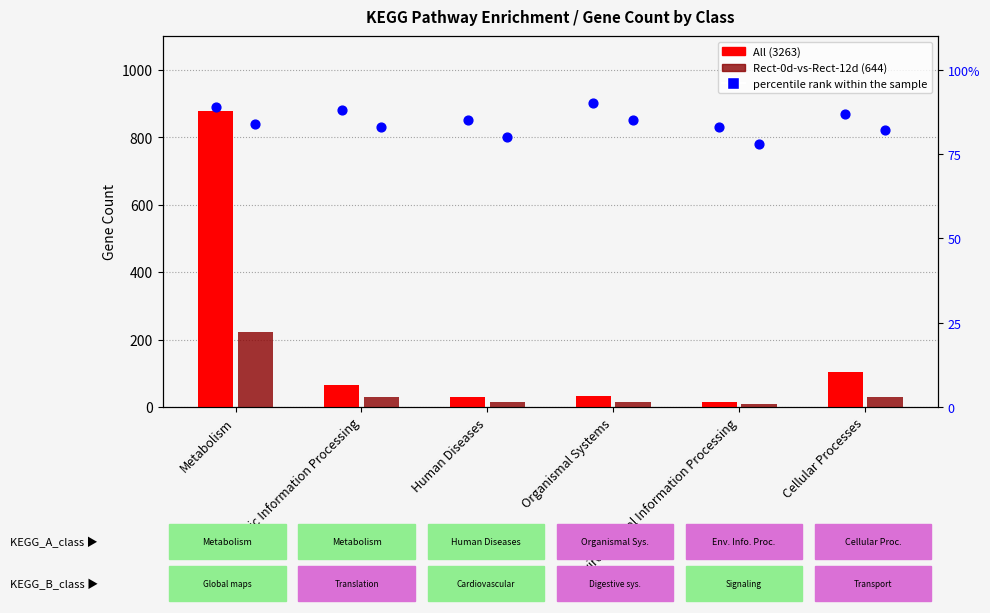

What is the total value across all series at Human Diseases?

130